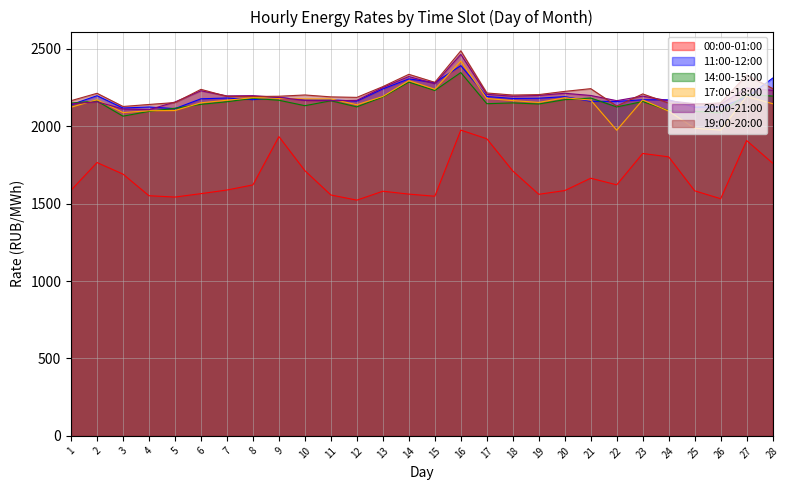

What is the minimum value shown in the chart?

1522.1